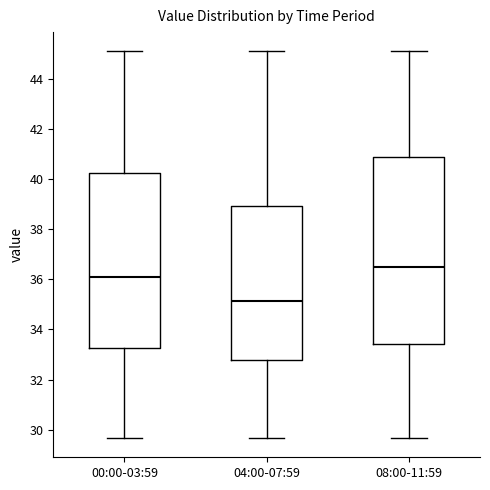

Reading left to right, read every box against the y-axis: the position of its median line, the range the box covers, and the ends of its whiskers. The values are not printed on the chart, so give them approximately, as read against the axis.

00:00-03:59: median 36.2, box 33.2 to 40.2, whiskers 29.6 to 45.2
04:00-07:59: median 35.2, box 32.8 to 39.0, whiskers 29.6 to 45.2
08:00-11:59: median 36.4, box 33.4 to 40.8, whiskers 29.6 to 45.2